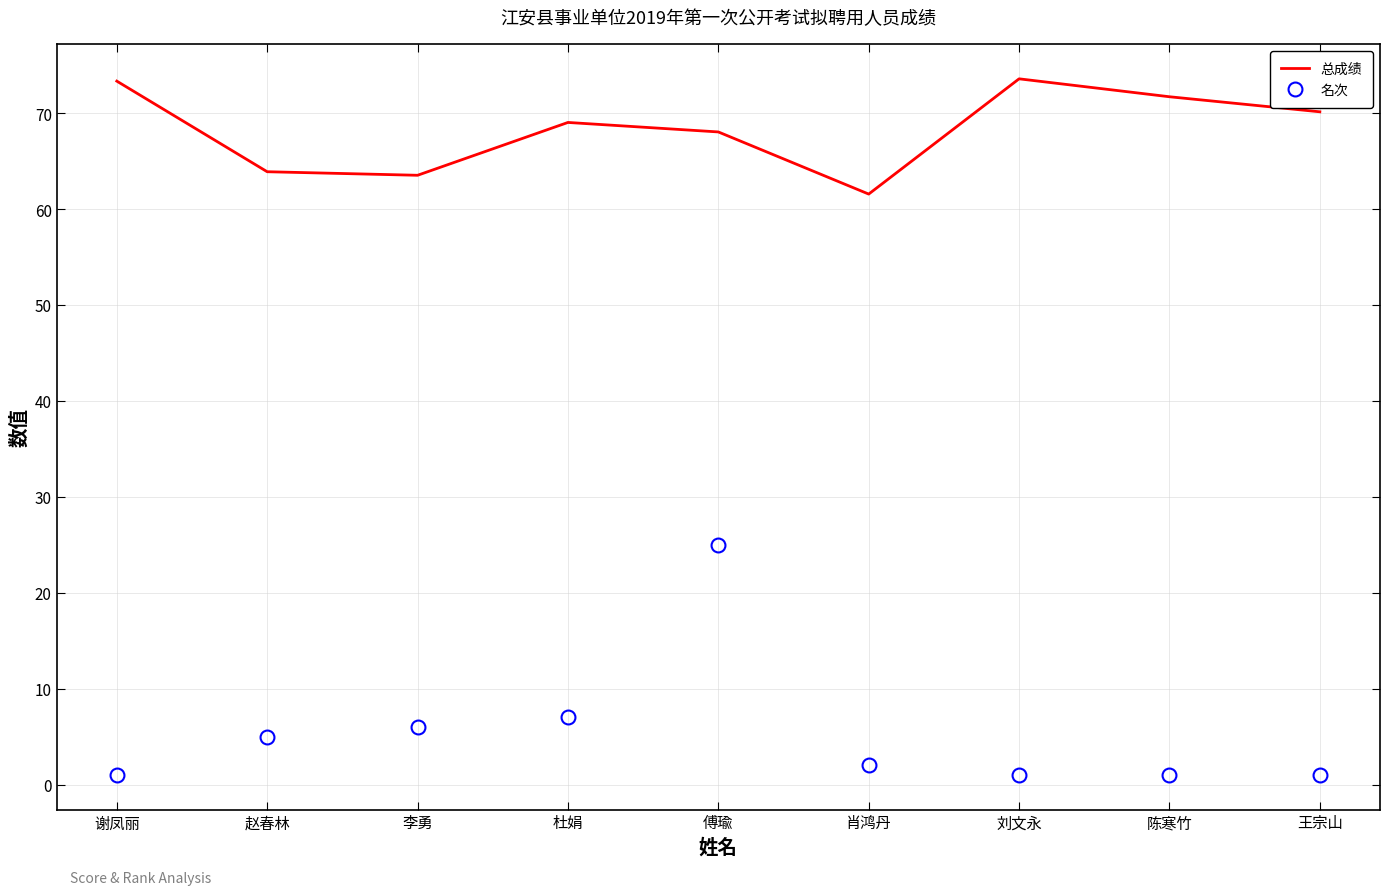

Rank the series at 李勇 from highest to lowest value.

总成绩, 名次